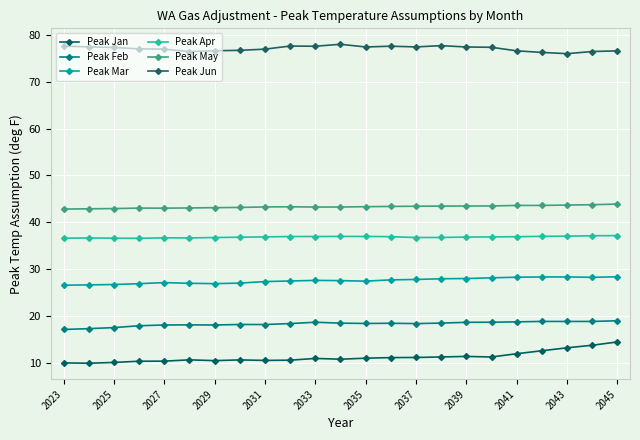

What is the difference between the maximum and second lowest values in the Peak Mar series?

1.7